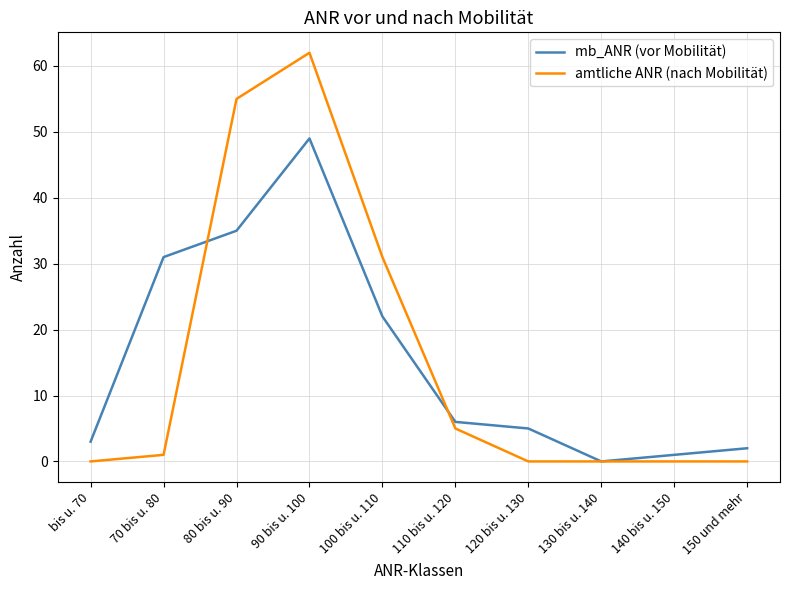

At 100 bis u. 110, list the series in order from largest to smallest.

amtliche ANR (nach Mobilität), mb_ANR (vor Mobilität)